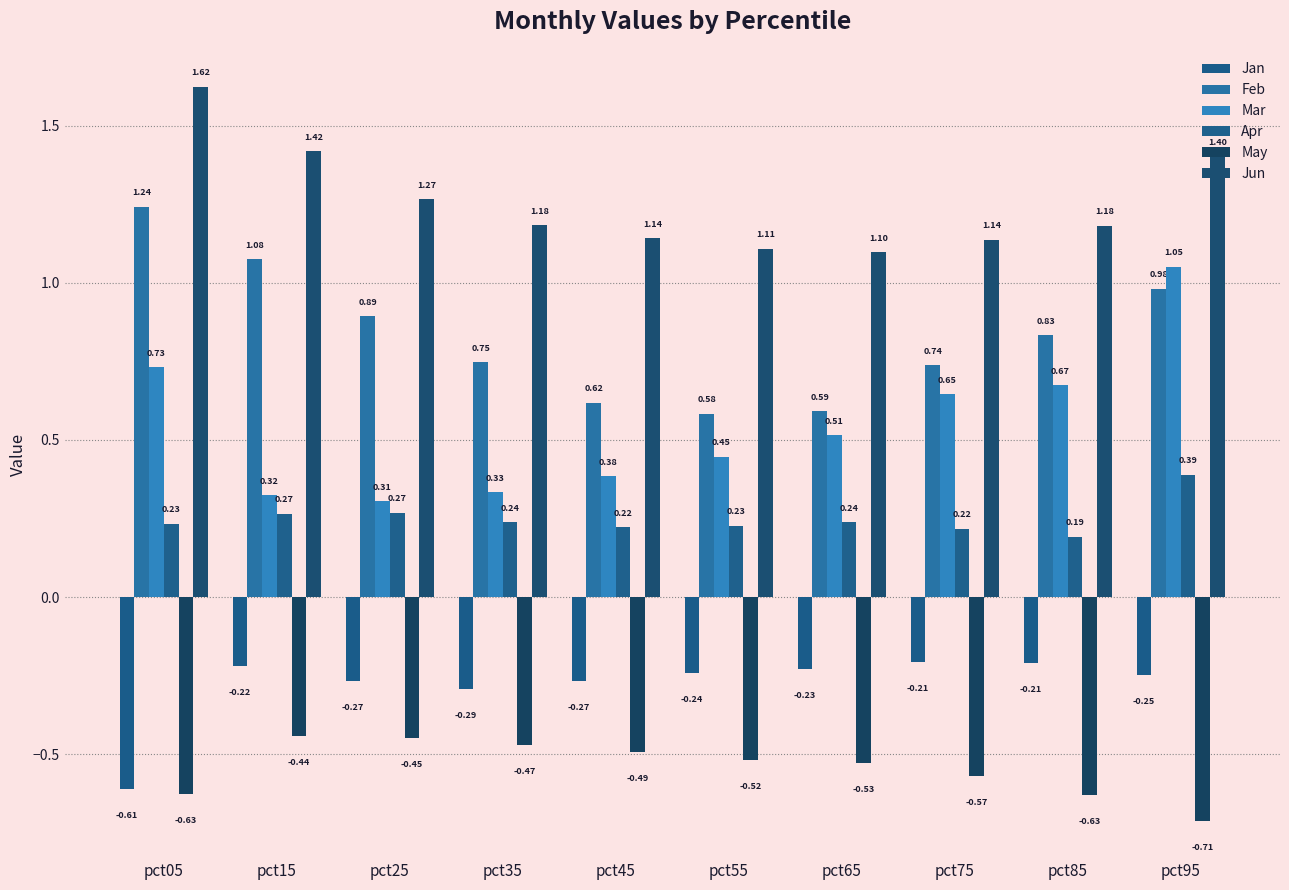

Reading left to right, what are all the values shown in this chart?

Jan: pct05=-0.6	pct15=-0.2	pct25=-0.3	pct35=-0.3	pct45=-0.3	pct55=-0.2	pct65=-0.2	pct75=-0.2	pct85=-0.2	pct95=-0.2
Feb: pct05=1.2	pct15=1.1	pct25=0.9	pct35=0.7	pct45=0.6	pct55=0.6	pct65=0.6	pct75=0.7	pct85=0.8	pct95=1.0
Mar: pct05=0.7	pct15=0.3	pct25=0.3	pct35=0.3	pct45=0.4	pct55=0.4	pct65=0.5	pct75=0.6	pct85=0.7	pct95=1.1
Apr: pct05=0.2	pct15=0.3	pct25=0.3	pct35=0.2	pct45=0.2	pct55=0.2	pct65=0.2	pct75=0.2	pct85=0.2	pct95=0.4
May: pct05=-0.6	pct15=-0.4	pct25=-0.4	pct35=-0.5	pct45=-0.5	pct55=-0.5	pct65=-0.5	pct75=-0.6	pct85=-0.6	pct95=-0.7
Jun: pct05=1.6	pct15=1.4	pct25=1.3	pct35=1.2	pct45=1.1	pct55=1.1	pct65=1.1	pct75=1.1	pct85=1.2	pct95=1.4